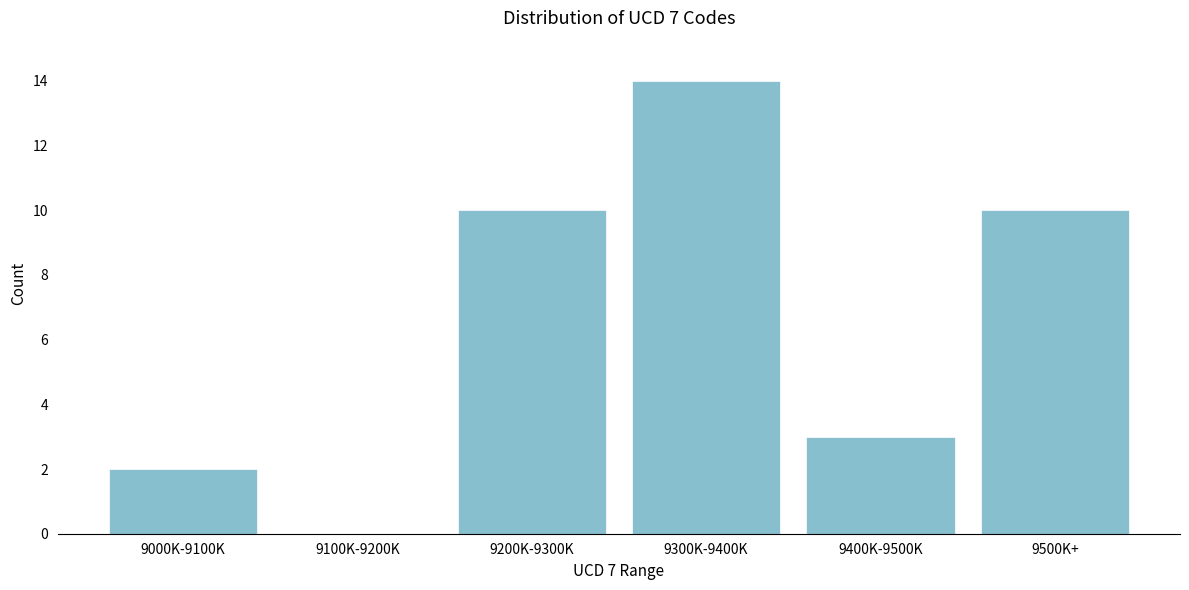

Reading left to right, list all the values displayed in this chart.

9000K-9100K=2	9100K-9200K=0	9200K-9300K=10	9300K-9400K=14	9400K-9500K=3	9500K+=10